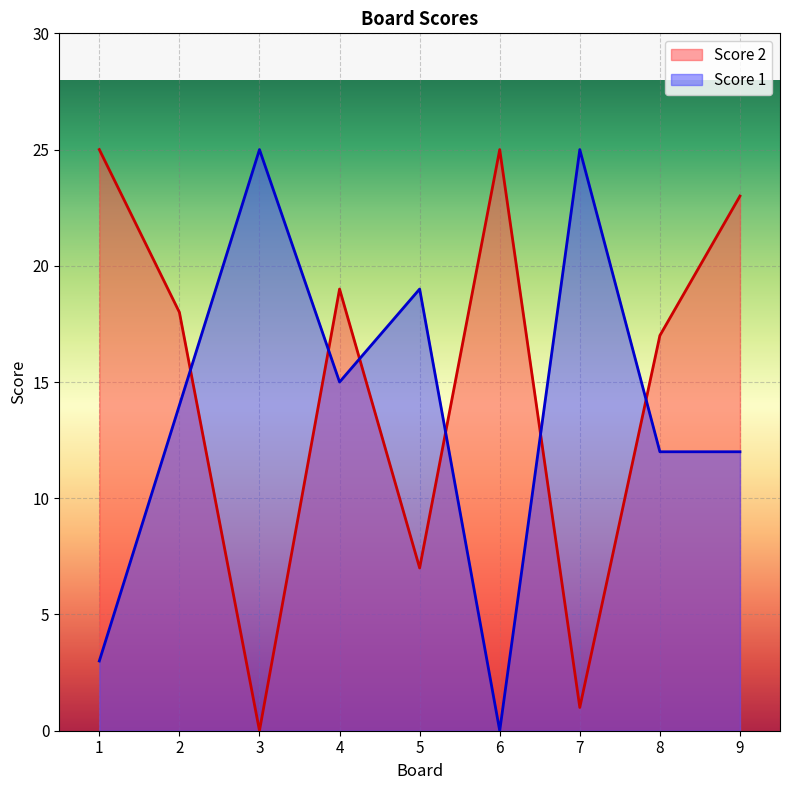

How many interior local peaks does the Score 1 series have?

3